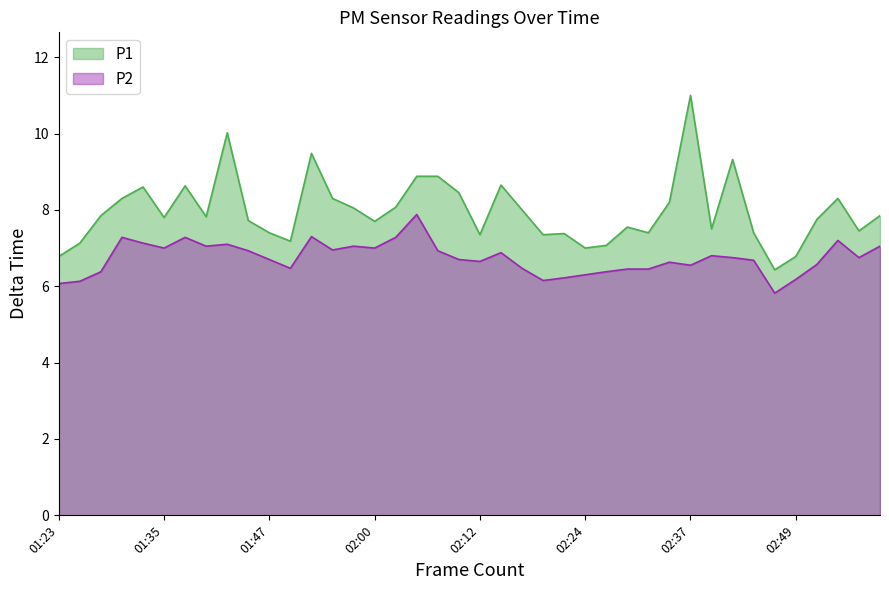

Reading left to right, extract all data points from this chart.

P1: 6.8	7.1	7.8	8.3	8.6	7.8	8.6	7.8	10.0	7.7	7.4	7.2	9.5	8.3	8.1	7.7	8.1	8.9	8.9	8.4	7.3	8.7	8.0	7.3	7.4	7.0	7.1	7.5	7.4	8.2	11.0	7.5	9.3	7.4	6.4	6.8	7.8	8.3	7.5	7.8
P2: 6.1	6.1	6.4	7.3	7.1	7.0	7.3	7.0	7.1	6.9	6.7	6.5	7.3	7.0	7.0	7.0	7.3	7.9	6.9	6.7	6.7	6.9	6.5	6.2	6.2	6.3	6.4	6.5	6.5	6.6	6.5	6.8	6.8	6.7	5.8	6.2	6.6	7.2	6.8	7.0